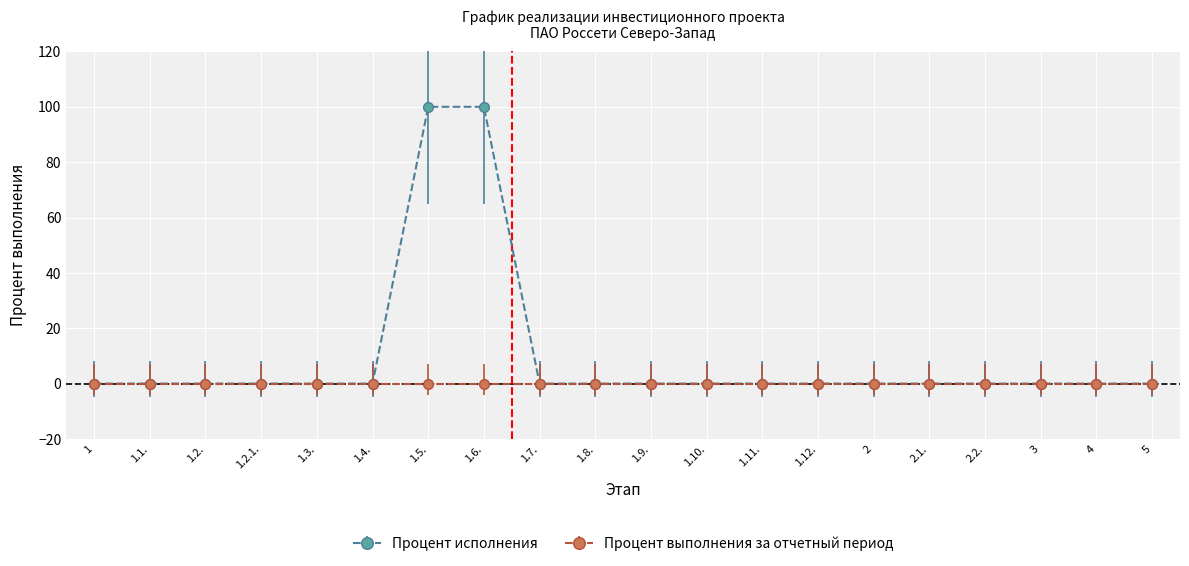

The value of Процент исполнения at 1.7. is 0. True or false?

True